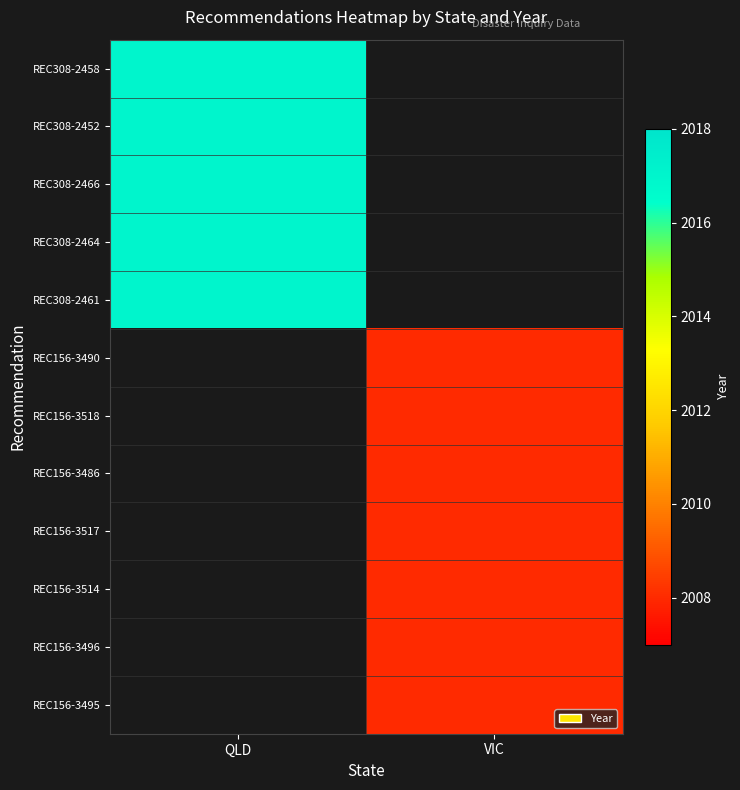

Rank the series by their average value, from lowest to highest.

REC308-2458, REC308-2452, REC308-2466, REC308-2464, REC308-2461, REC156-3490, REC156-3518, REC156-3486, REC156-3517, REC156-3514, REC156-3496, REC156-3495